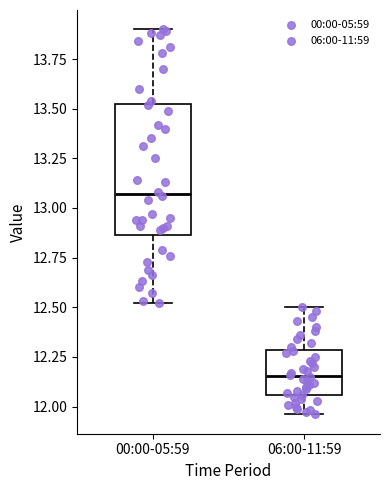

Reading left to right, read every box against the y-axis: the position of its median line, the range the box covers, and the ends of its whiskers. The values are not printed on the chart, so give them approximately, as read against the axis.

00:00-05:59: median 13.05, box 12.85 to 13.55, whiskers 12.50 to 13.90
06:00-11:59: median 12.15, box 12.05 to 12.30, whiskers 11.95 to 12.50